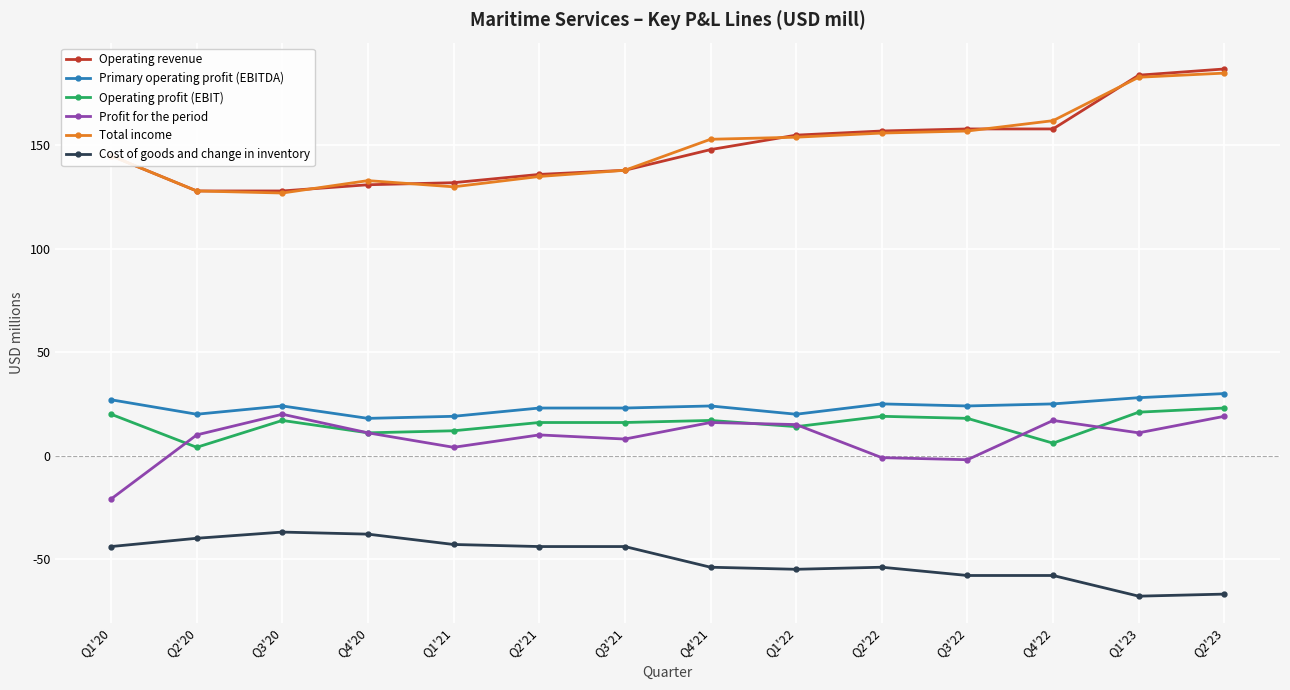

What is the label of the 7th point from the left?

Q3'21